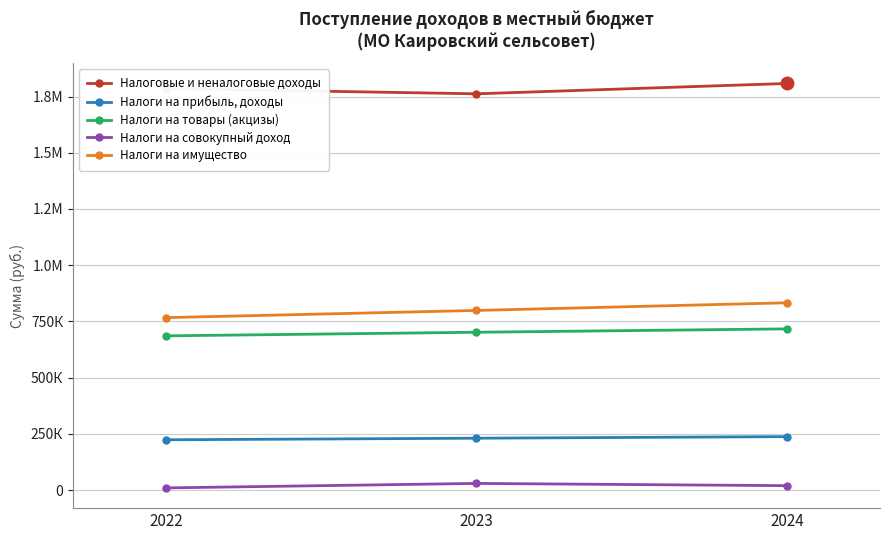

What are all the series names shown in the legend?

Налоговые и неналоговые доходы, Налоги на прибыль, доходы, Налоги на товары (акцизы), Налоги на совокупный доход, Налоги на имущество